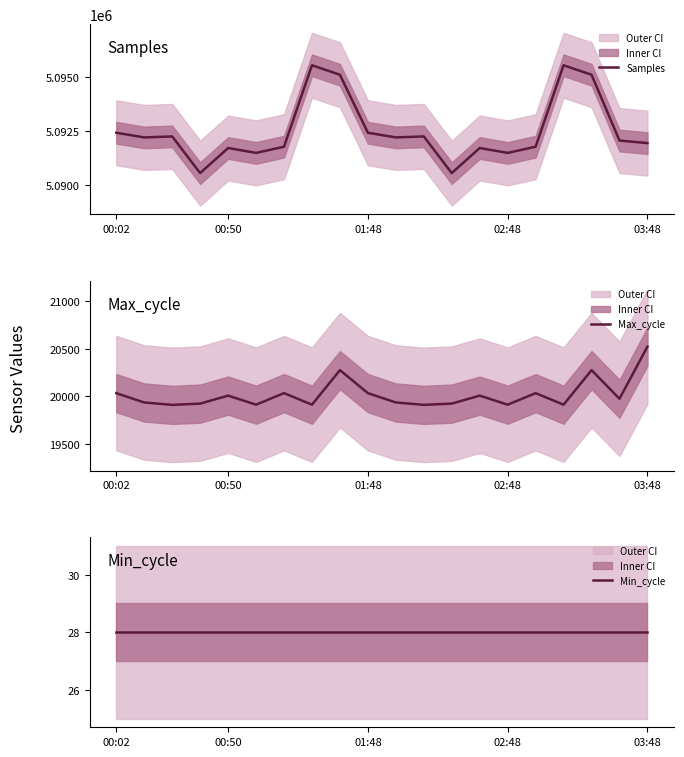

What is the value of the Min_cycle point at the 16th from the left?

28